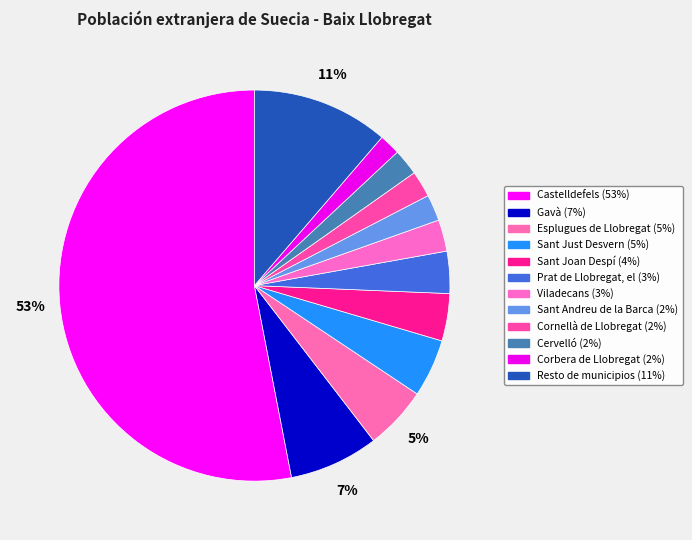

What is the smallest slice in the pie chart?

Corbera de Llobregat